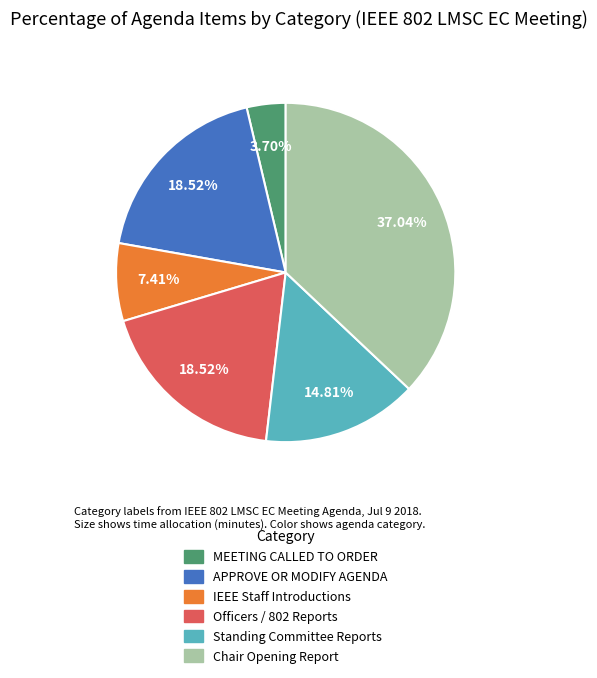

Is it true that APPROVE OR MODIFY AGENDA is 19% of the pie?

True